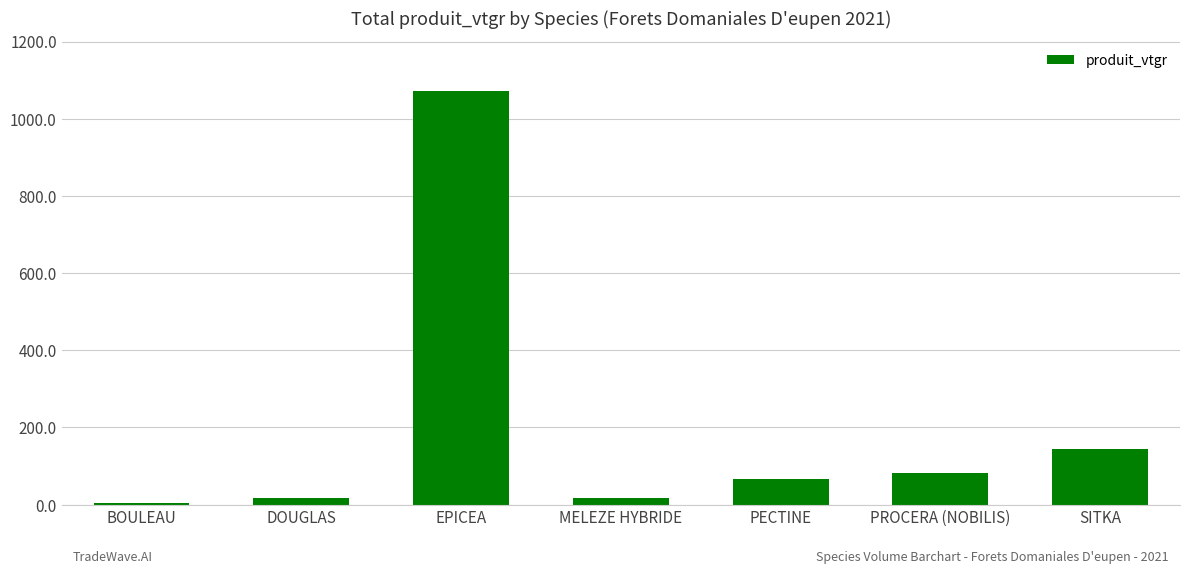

What position from the left is PECTINE?

5